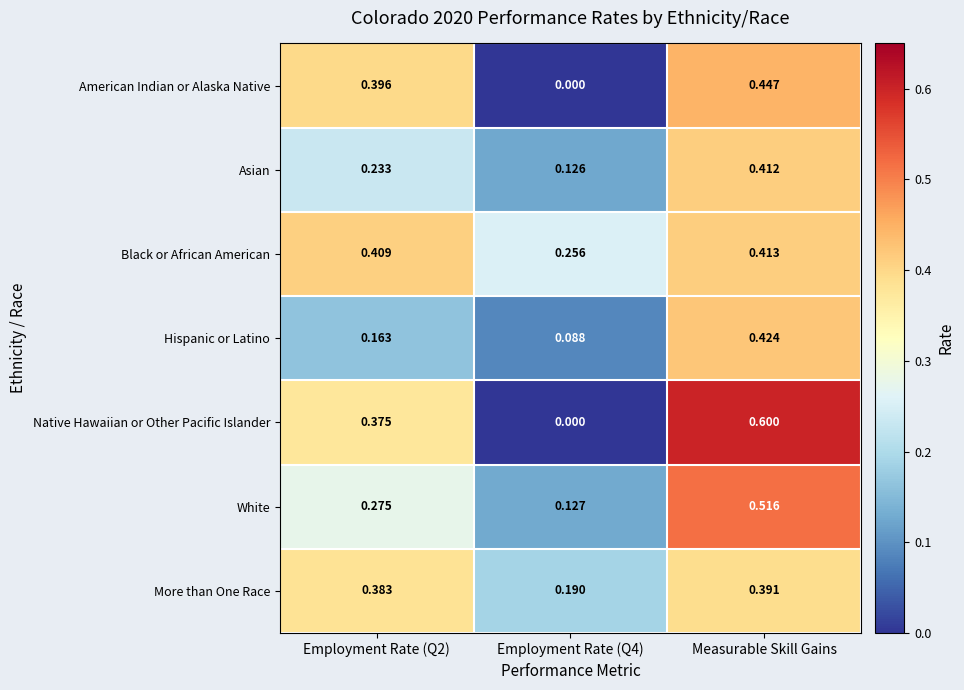

At how many categories does at least one series exceed 0?

3